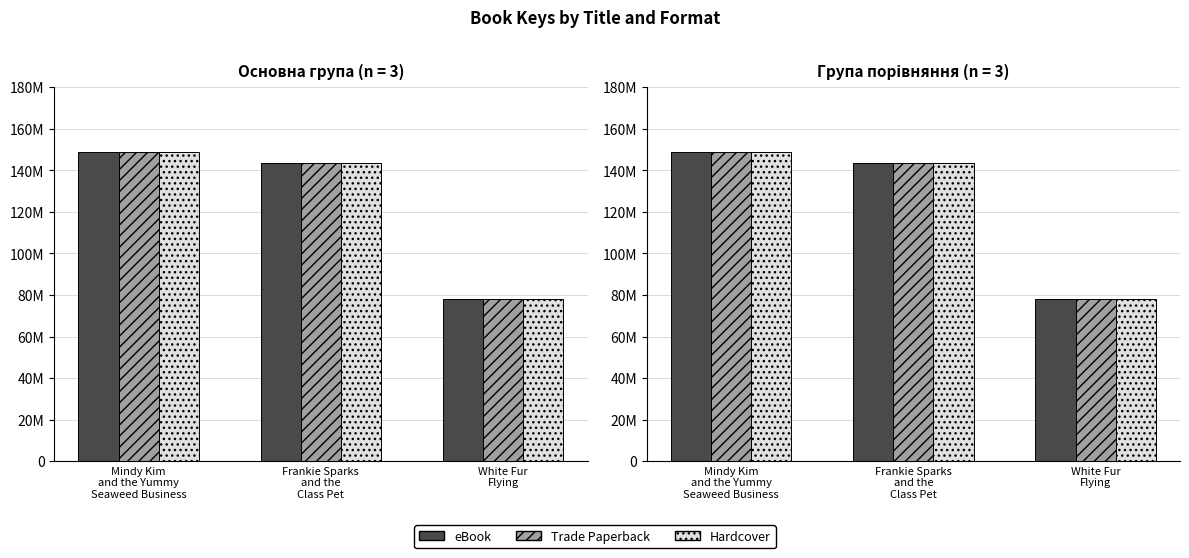

Is it true that Trade Paperback equals 149015353 at Mindy Kim
and the Yummy
Seaweed Business?

True